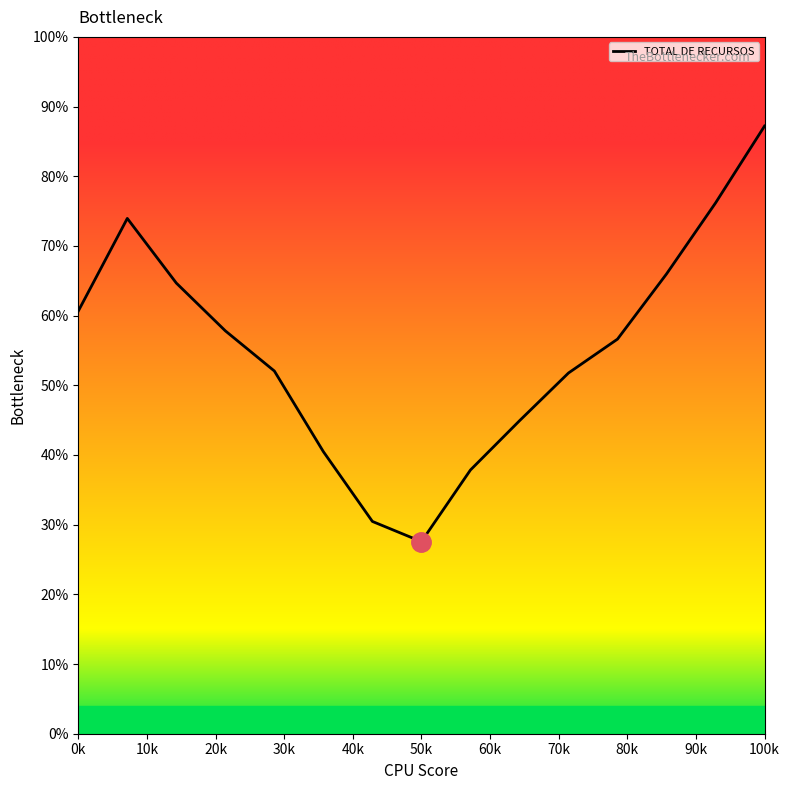

Does the chart display data point markers on the line(s)?

No